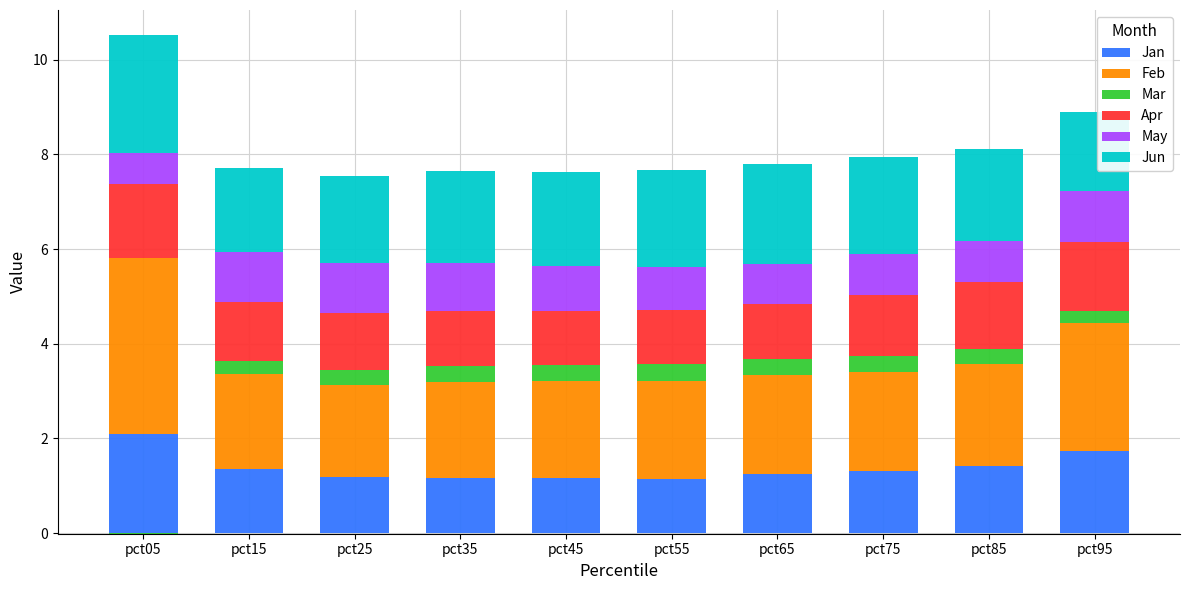

What is the difference between the highest and lowest values at pct85?

1.8